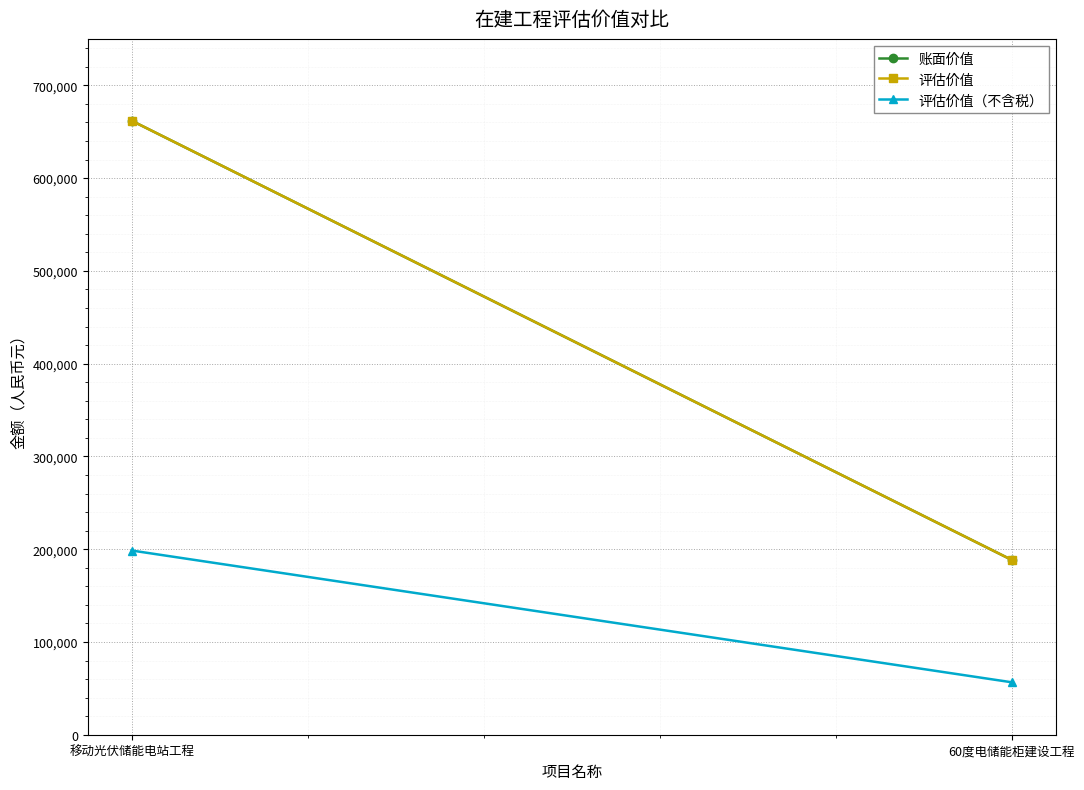

What is the label of the 2nd point from the left?

60度电储能柜建设工程